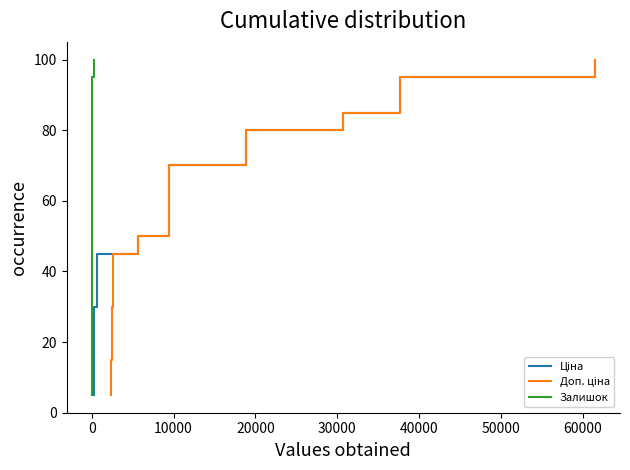

Which series has the largest total across all categories?

Ціна